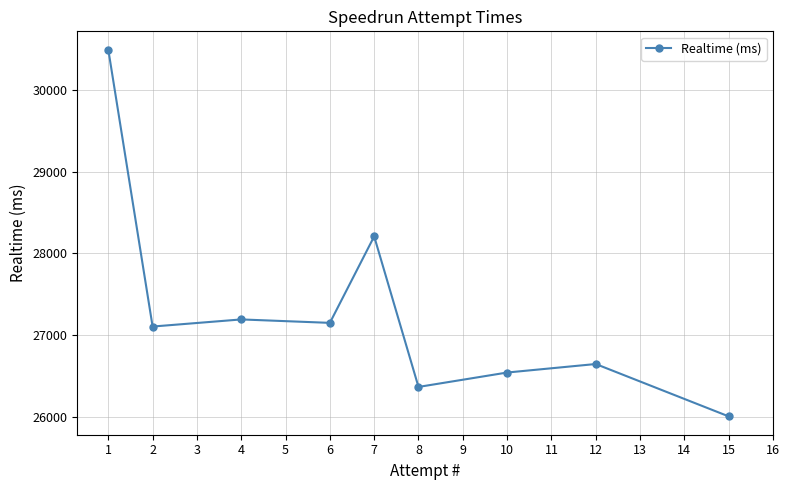

How many points are higher than both their immediate neighbors (excluding endpoints)?

3